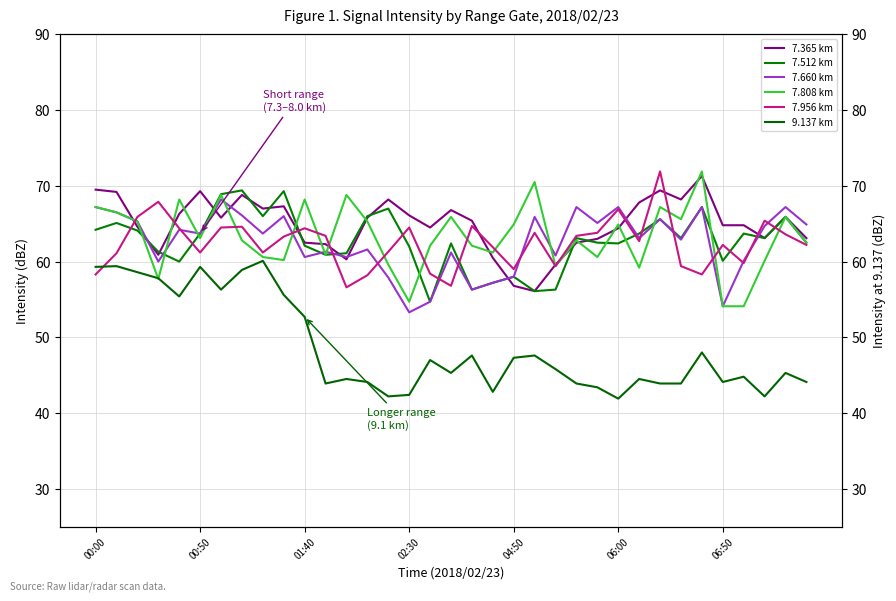

What is the label of the 14th point from the right?

05:00